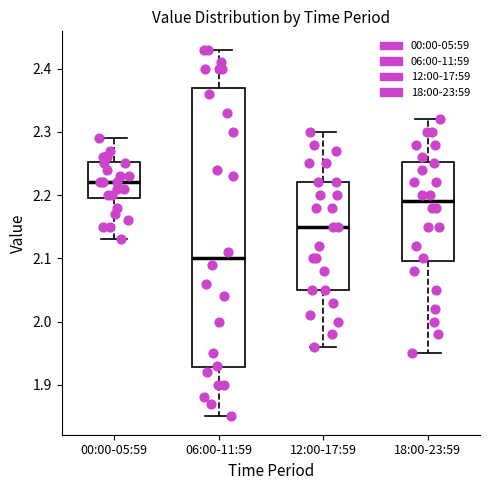

Where does the lower whisker of the box for 12:00-17:59 end on the y-axis? The values are not printed on the chart, so give them approximately, as read against the axis.

1.96